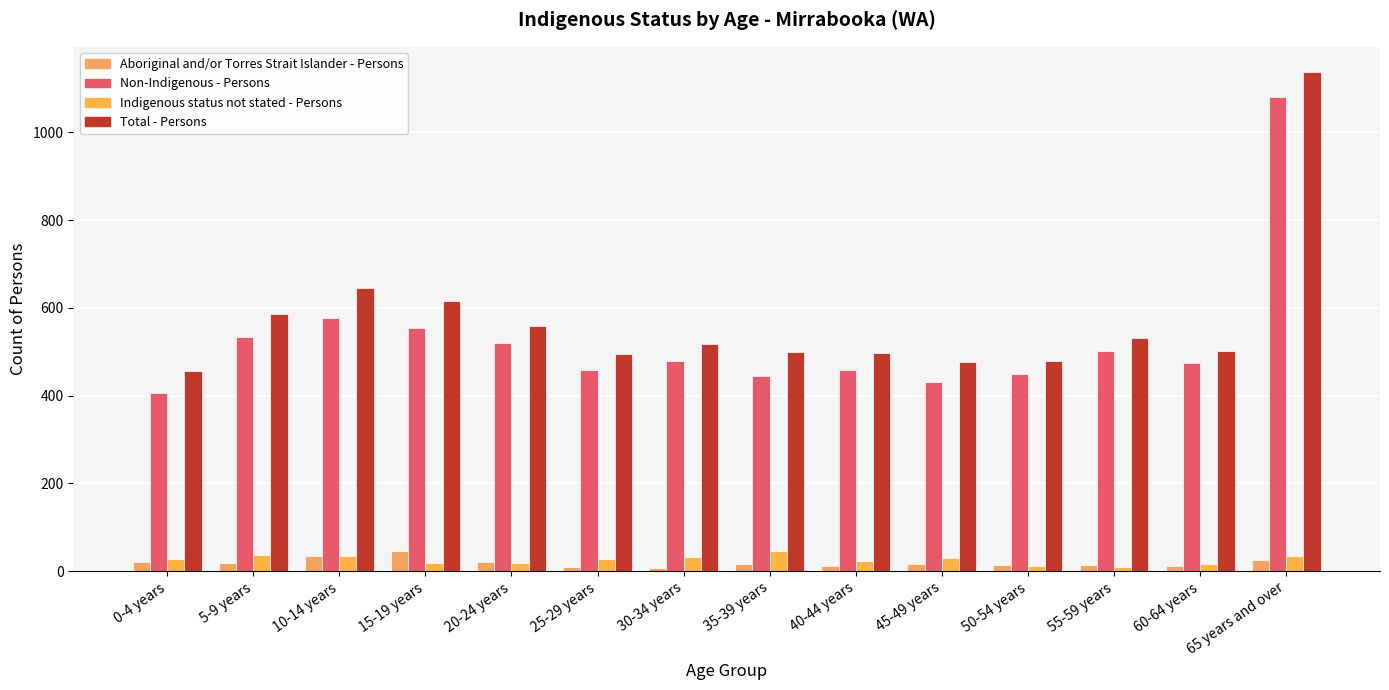

Which series has the widest spread of values?

Total - Persons